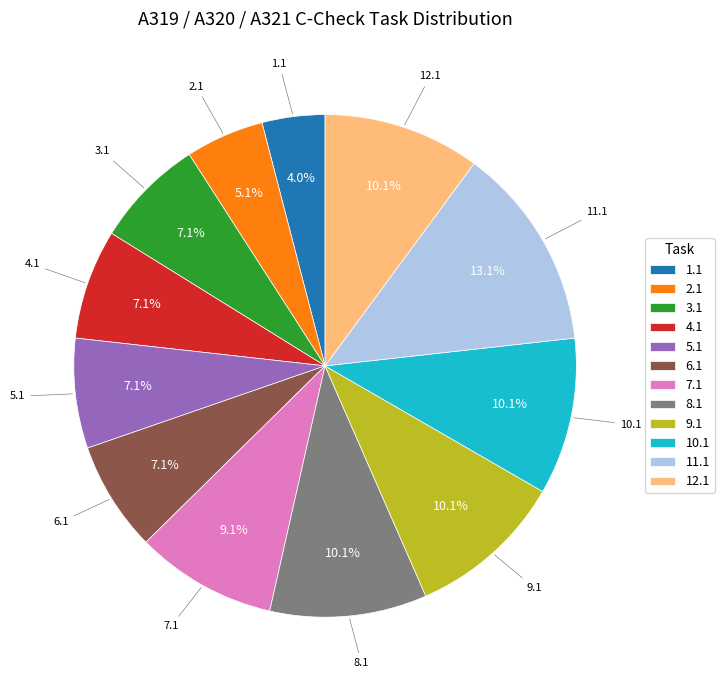

Is there any slice that represents more than half of the pie?

No